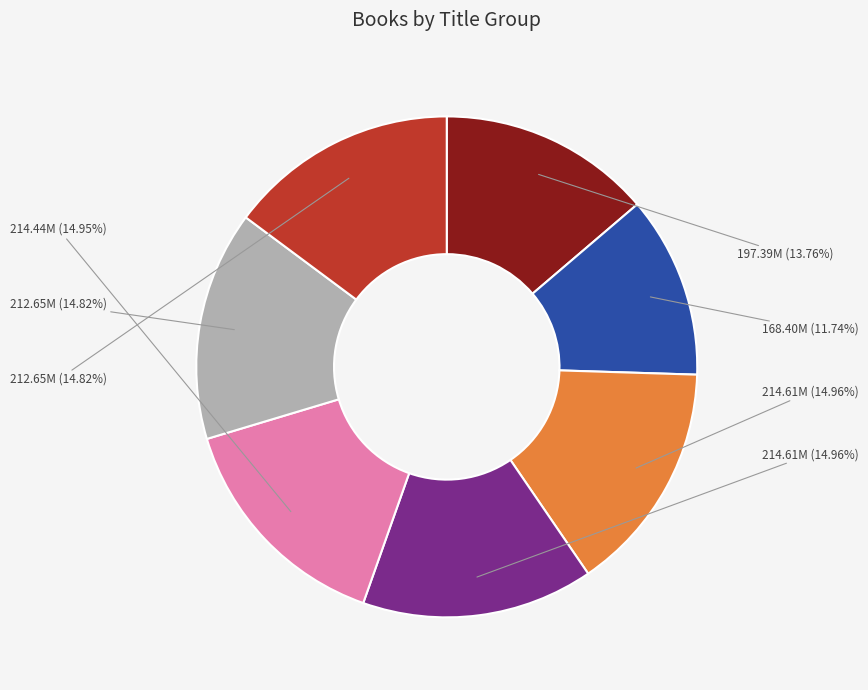

Is there a majority slice in this chart?

No